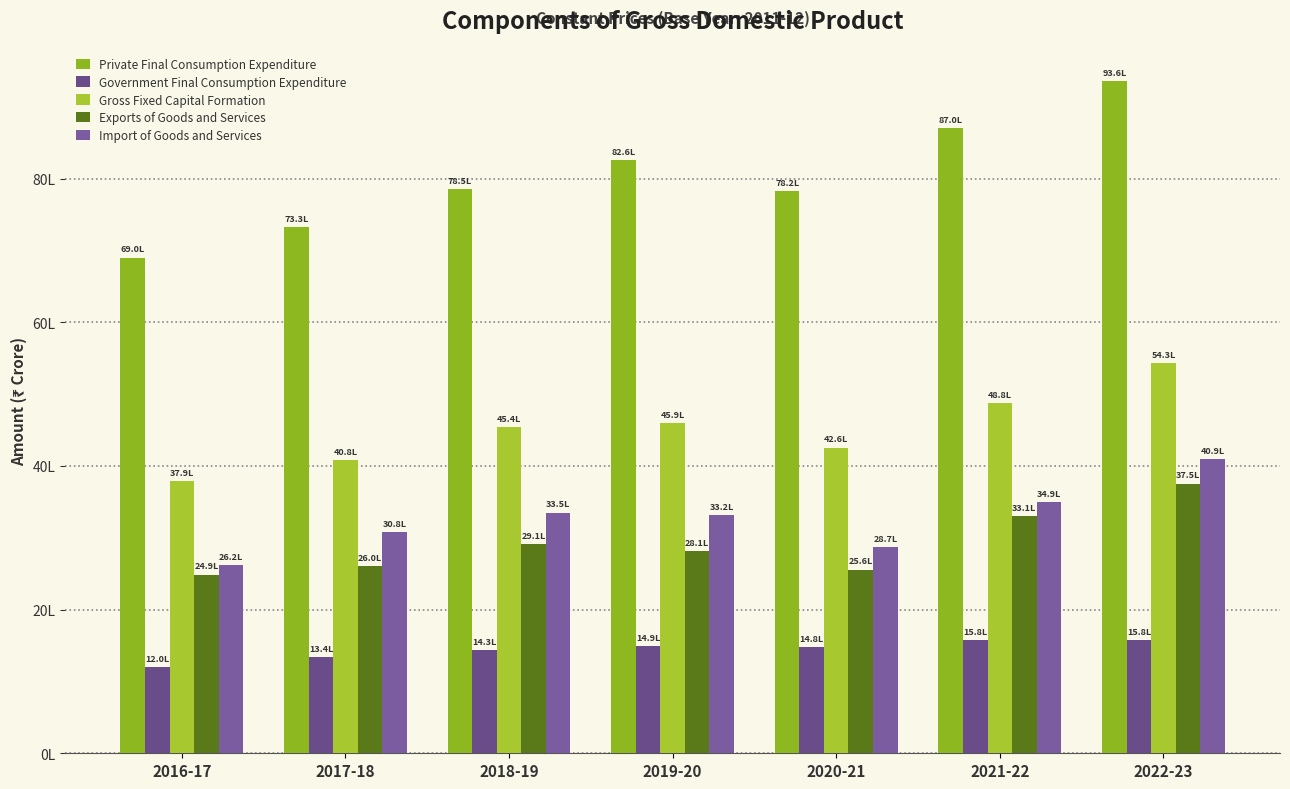

Are the bars grouped side by side (vs. stacked)?

Yes